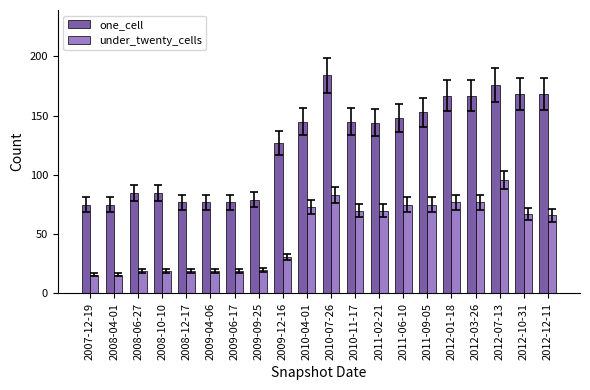

What is the label of the 9th bar from the right?

2010-11-17